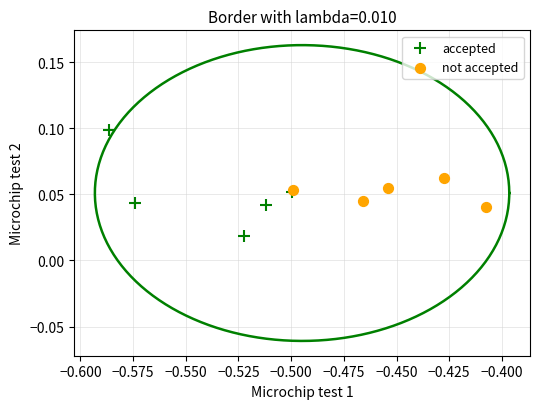

Which series has the widest spread of Y values?

accepted